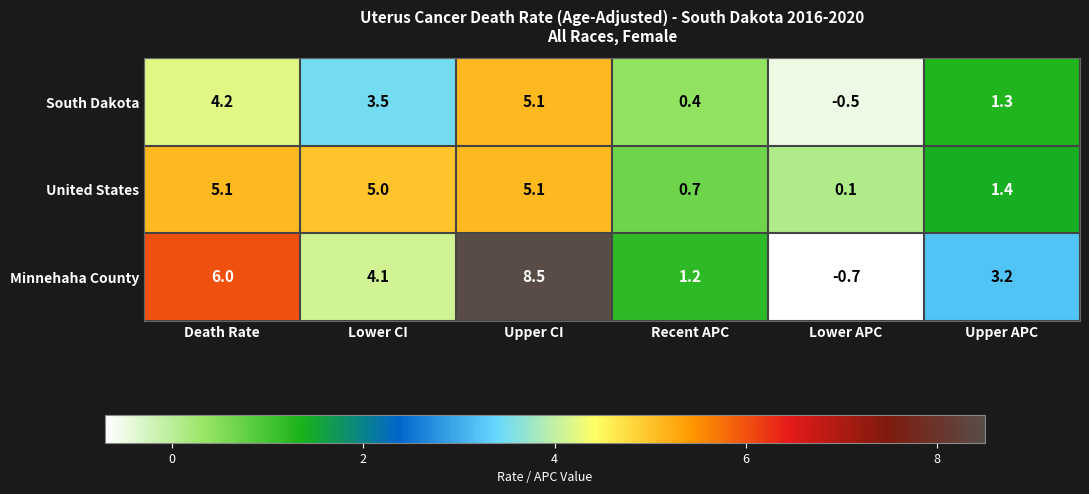

What is the smallest value displayed?

-0.7